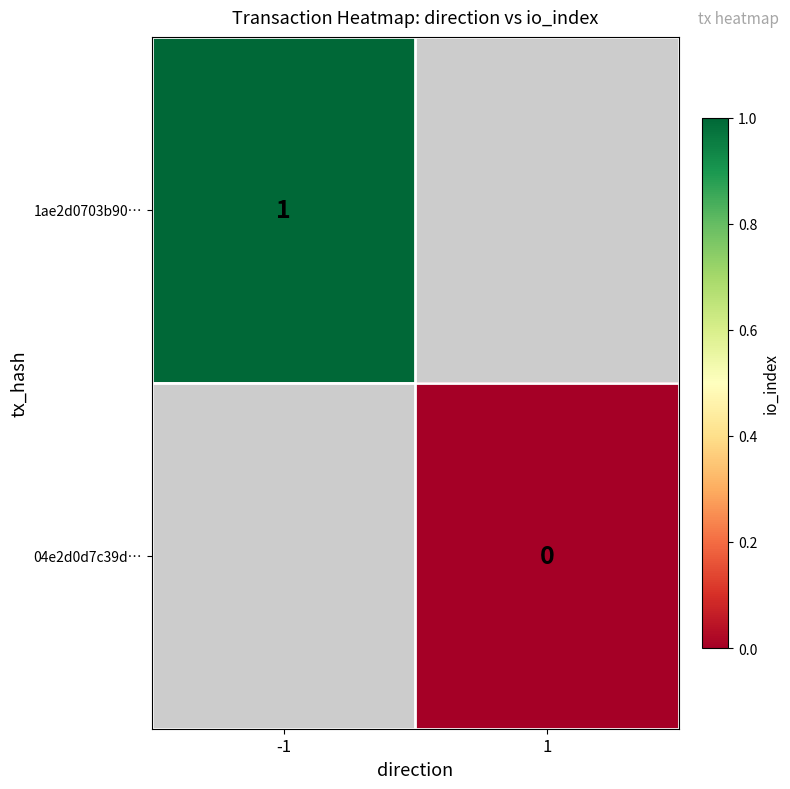

True or false: 1ae2d0703b90… has a value of 0.5 at -1.

False